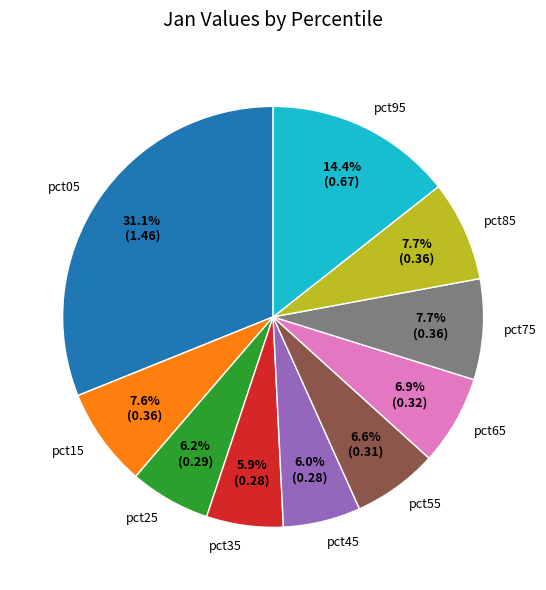

Is there a majority slice in this chart?

No